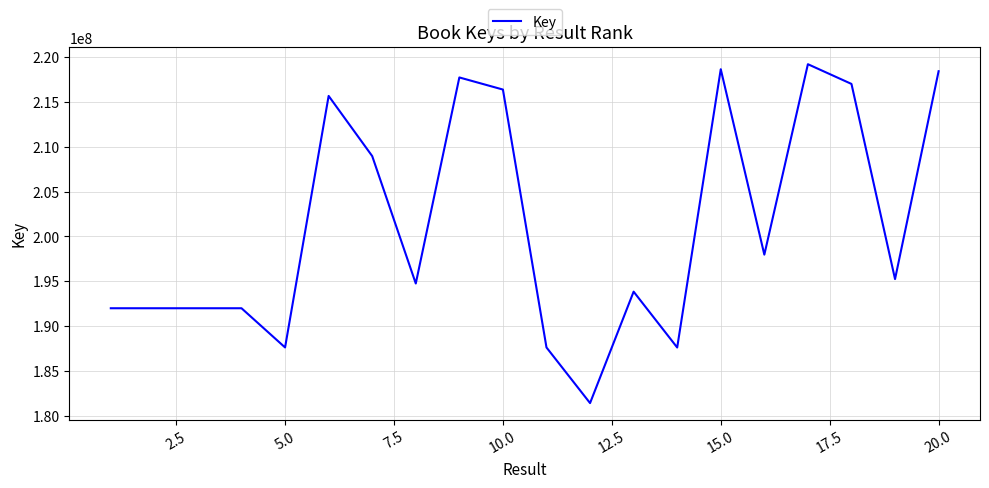

What is the difference between the maximum and minimum values?

37769634